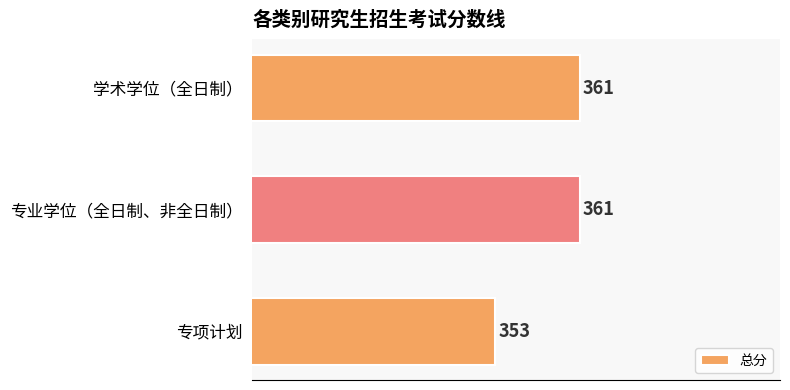

True or false: the data shows 361 at 专业学位（全日制、非全日制）.

True